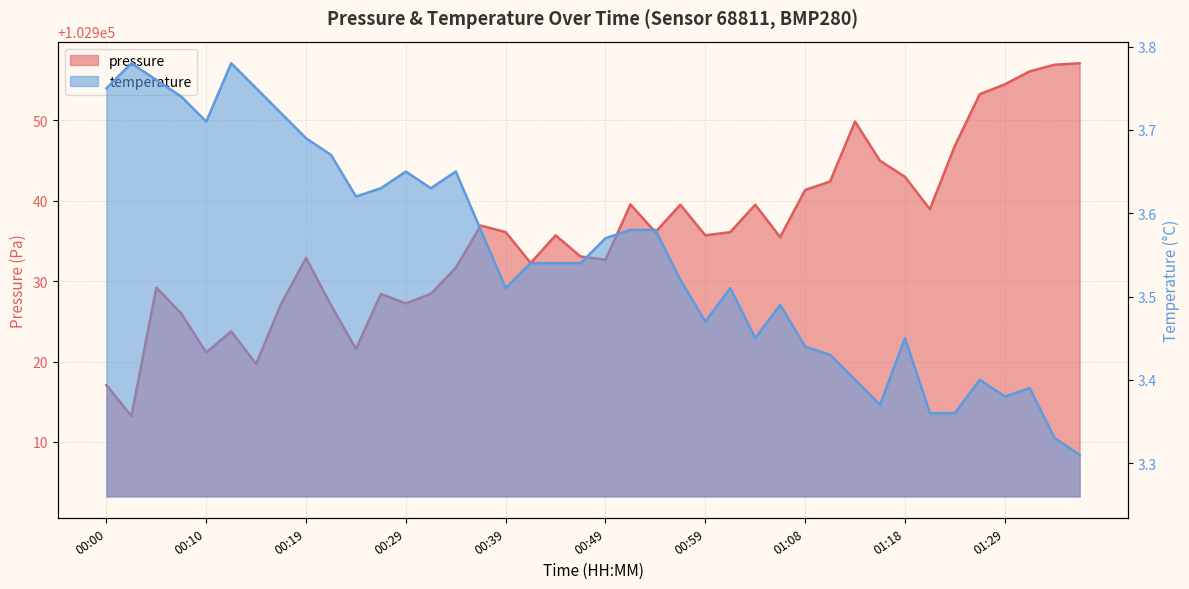

True or false: pressure and temperature intersect in this chart.

False